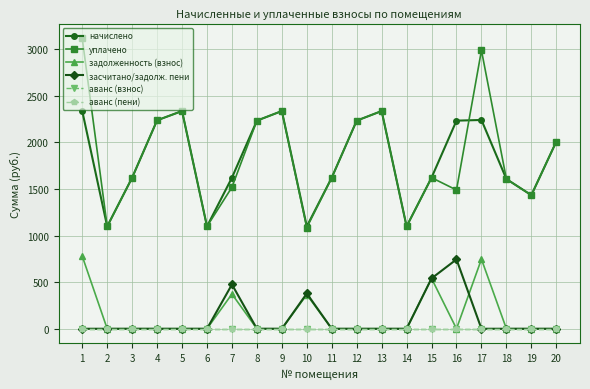

List the labels in order of задолженность (взнос) value, smallest first.

2, 3, 4, 5, 6, 8, 9, 11, 12, 13, 14, 16, 18, 19, 20, 10, 7, 15, 17, 1